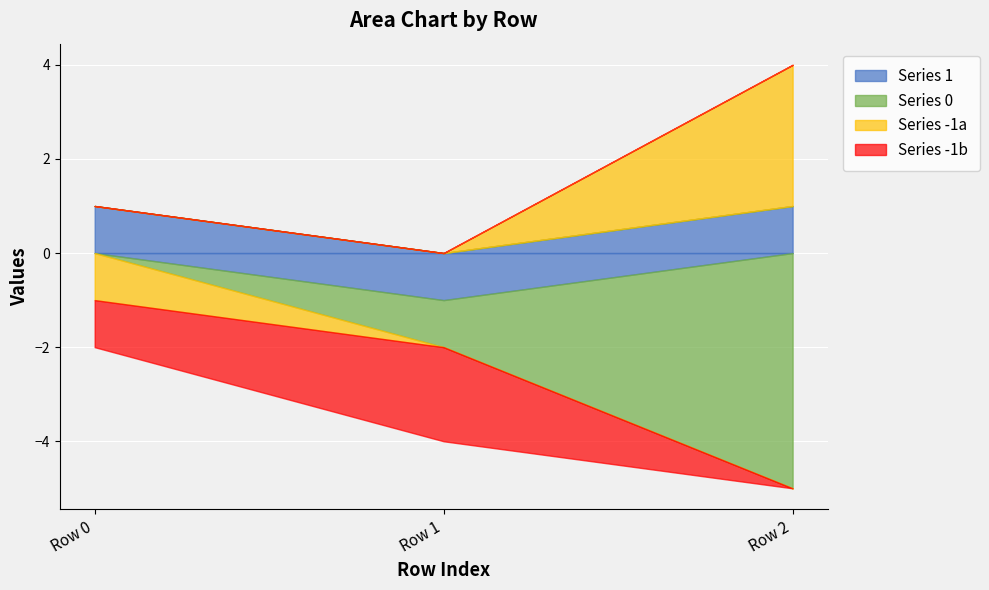

Rank the categories by -1_a value from highest to lowest.

Row 2, Row 1, Row 0